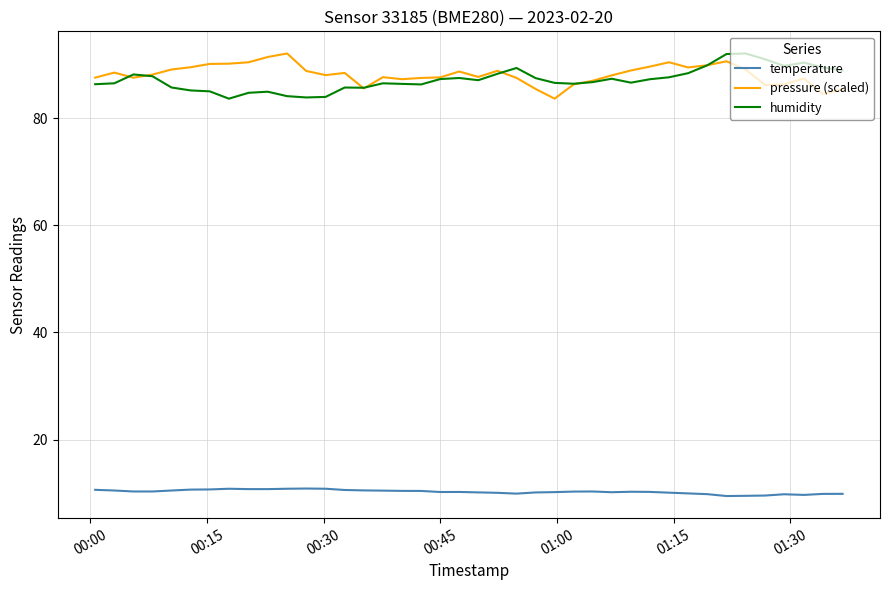

What is the maximum value for pressure (scaled)?

92.1